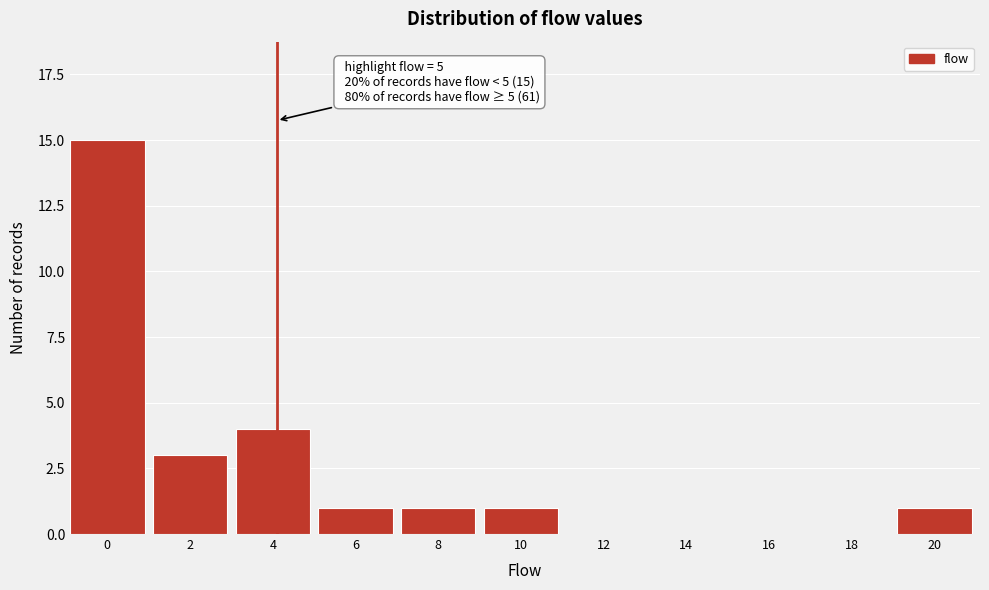

Reading right to left, list all the values displayed in this chart.

20=1	18=0	16=0	14=0	12=0	10=1	8=1	6=1	4=4	2=3	0=15